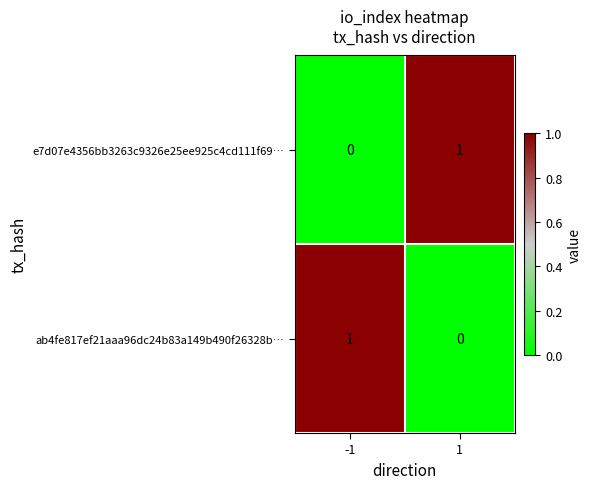

How many distinct data groups are displayed?

2